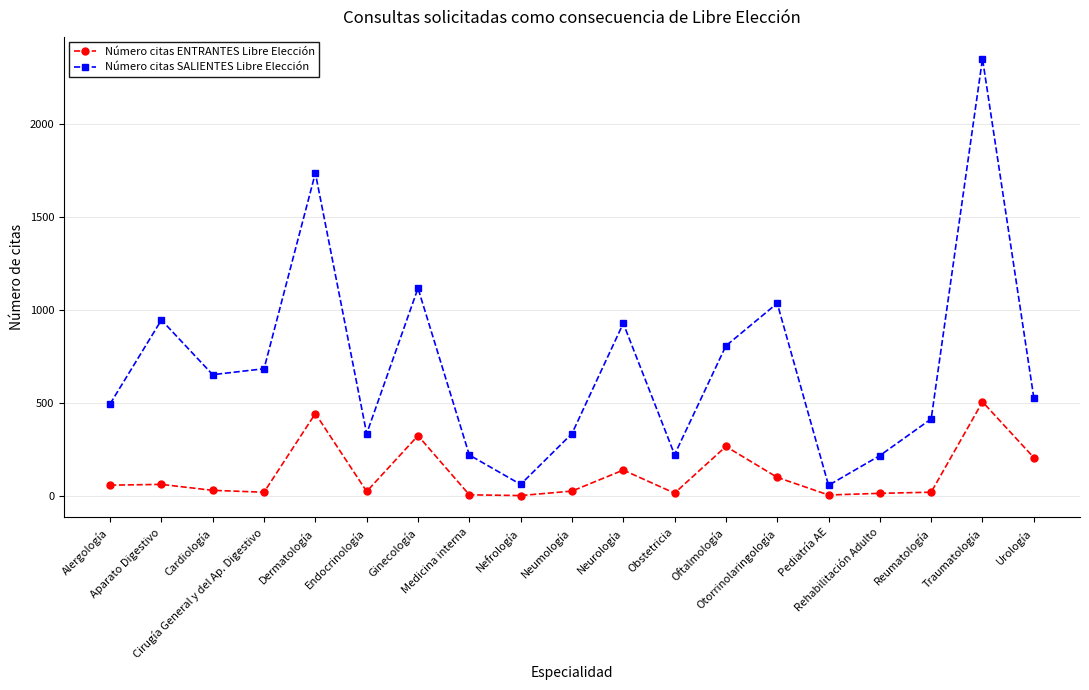

What is the difference between the Número citas ENTRANTES Libre Elección values at Obstetricia and Neumología?

11